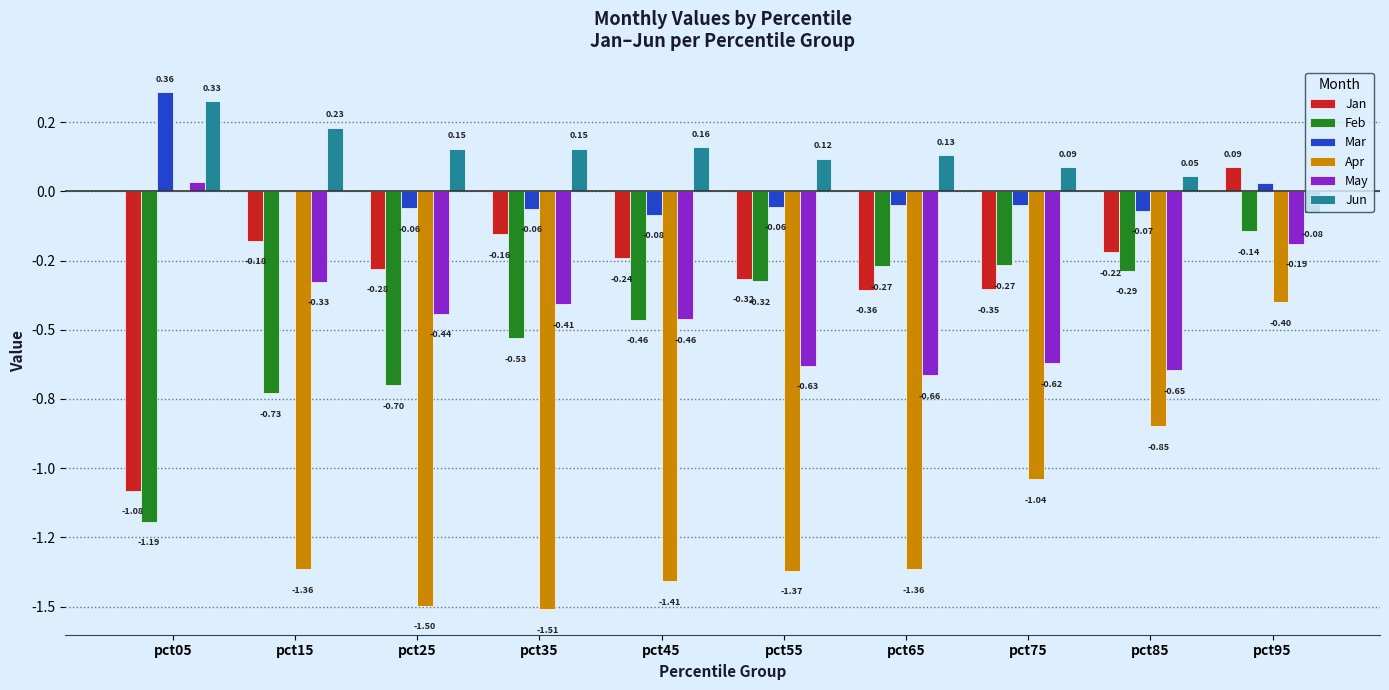

What are all the series names shown in the legend?

Jan, Feb, Mar, Apr, May, Jun